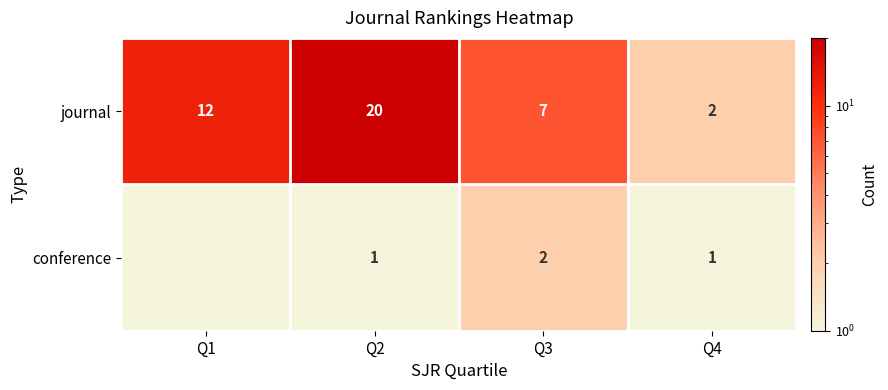

The journal series shows 7.0 at Q3. True or false?

True